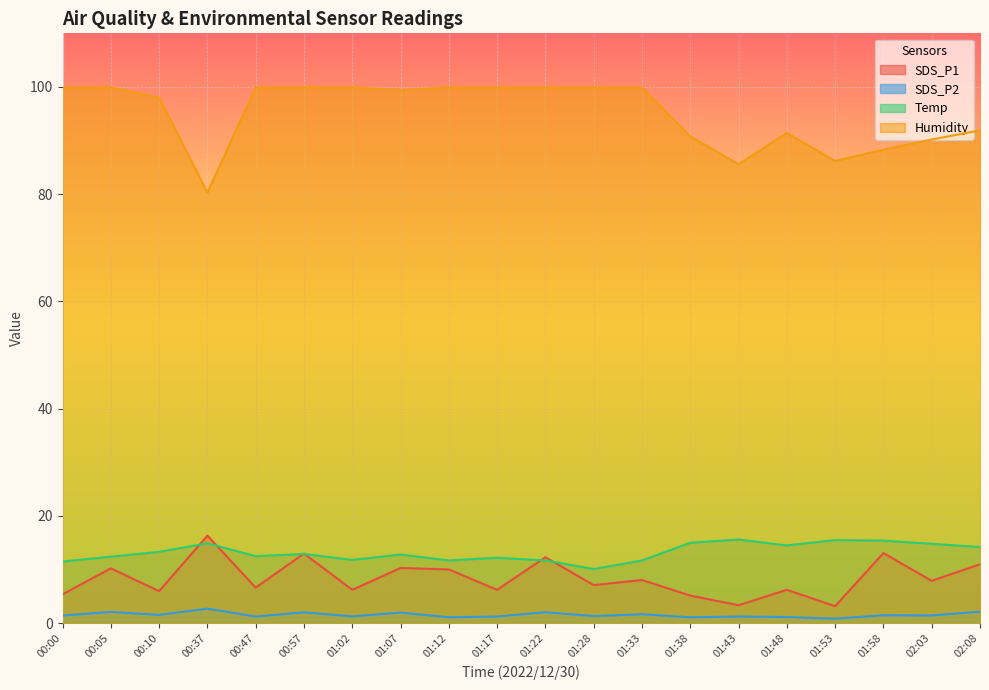

In Temp, how many points are higher than both neighbors (excluding endpoints)?

6